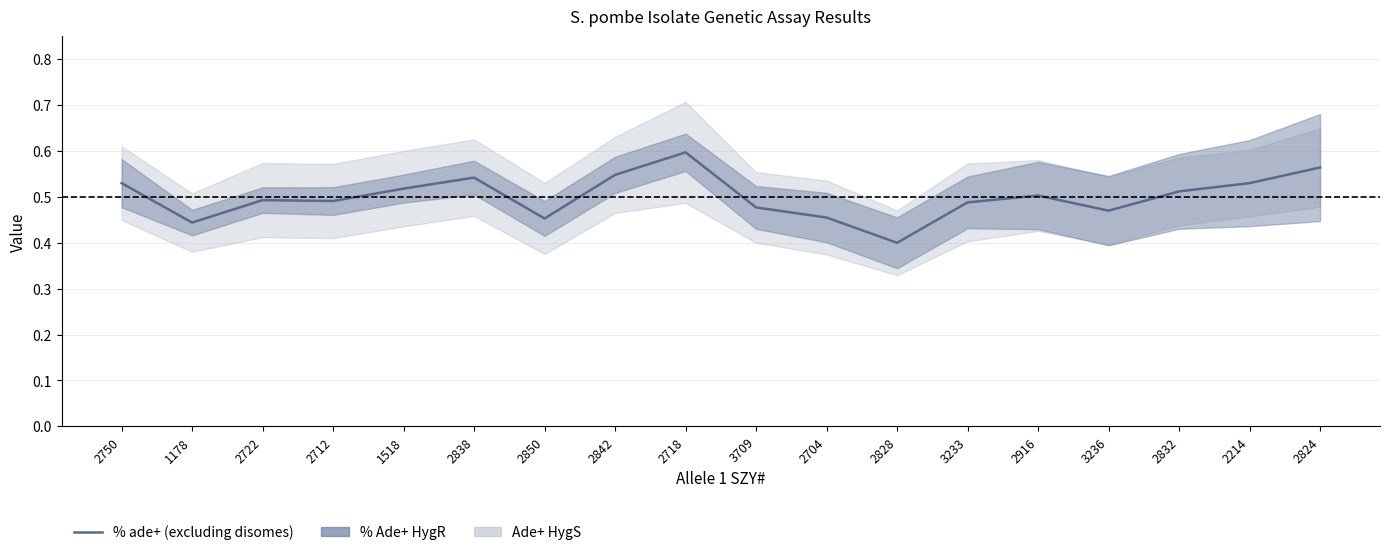

At which category does the data reach its first local valley?

1178